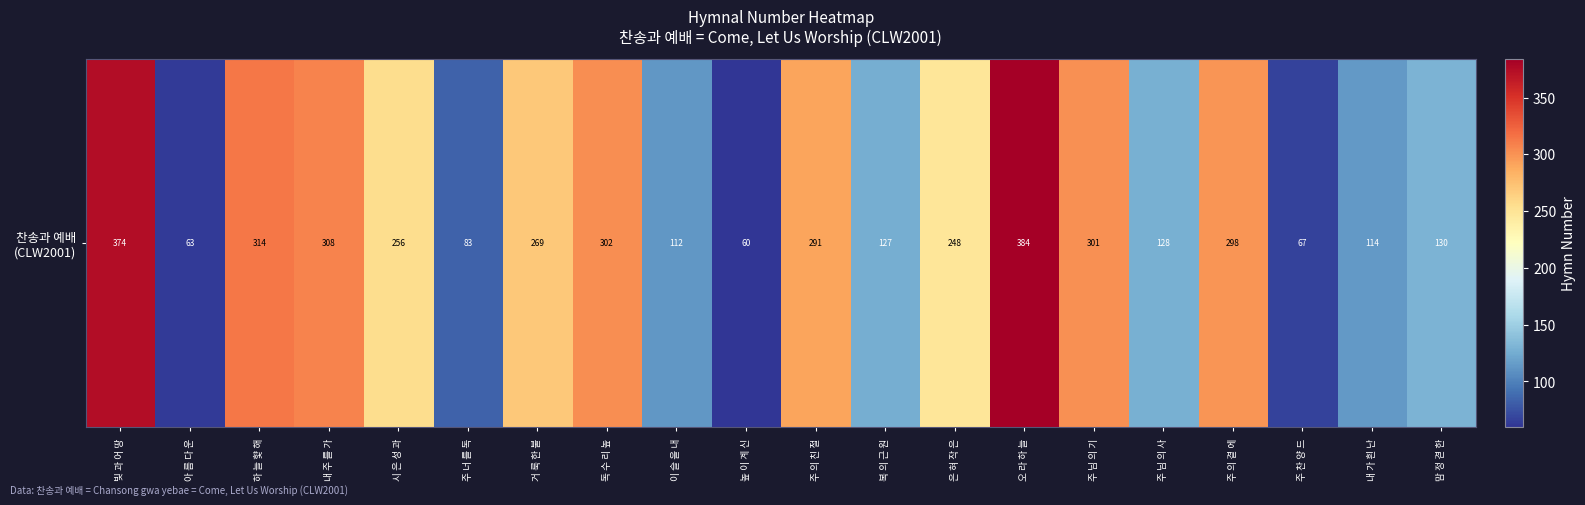

What is the difference between the values at 복 의 근 원  and 주 찬 양 드 ?

60